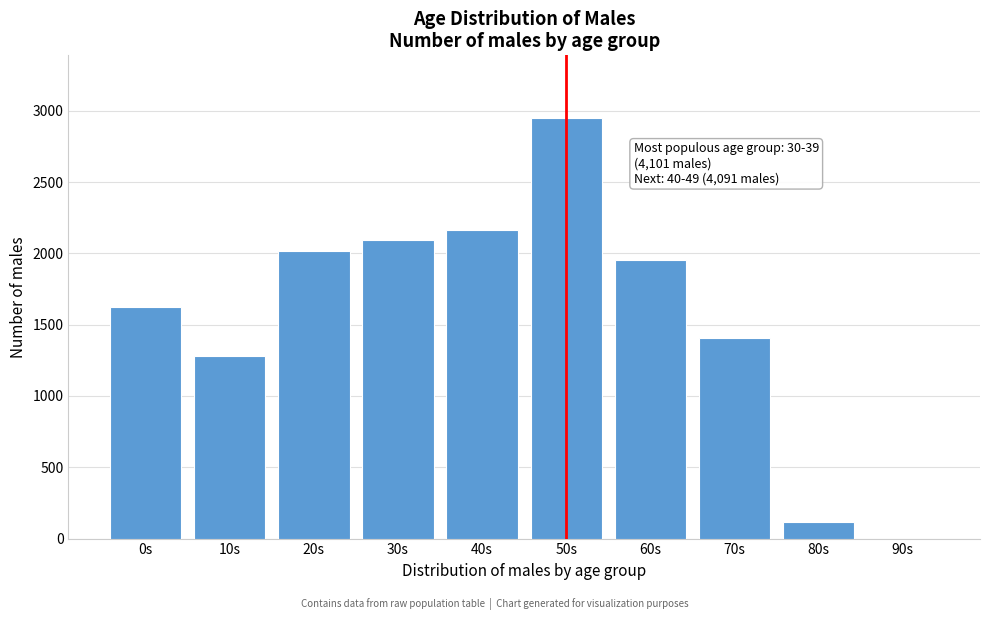

Reading left to right, list all the values displayed in this chart.

0s=1627	10s=1279	20s=2019	30s=2092	40s=2163	50s=2947	60s=1953	70s=1406	80s=115	90s=0